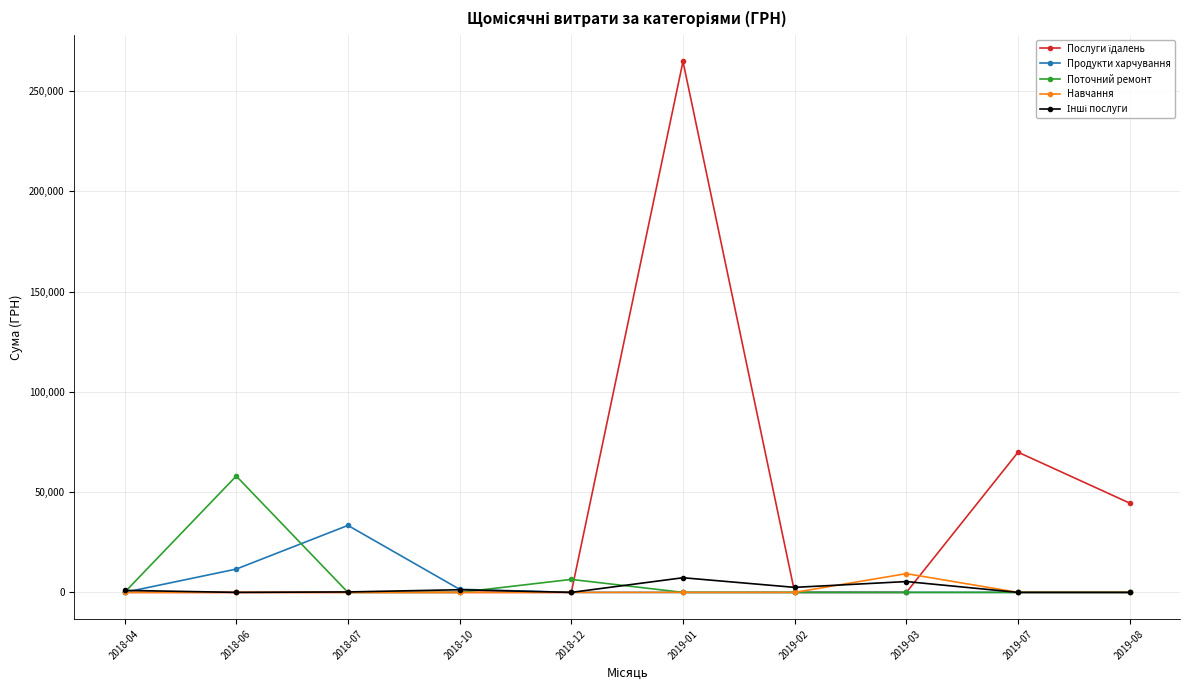

What is the label of the 7th point from the left?

2019-02